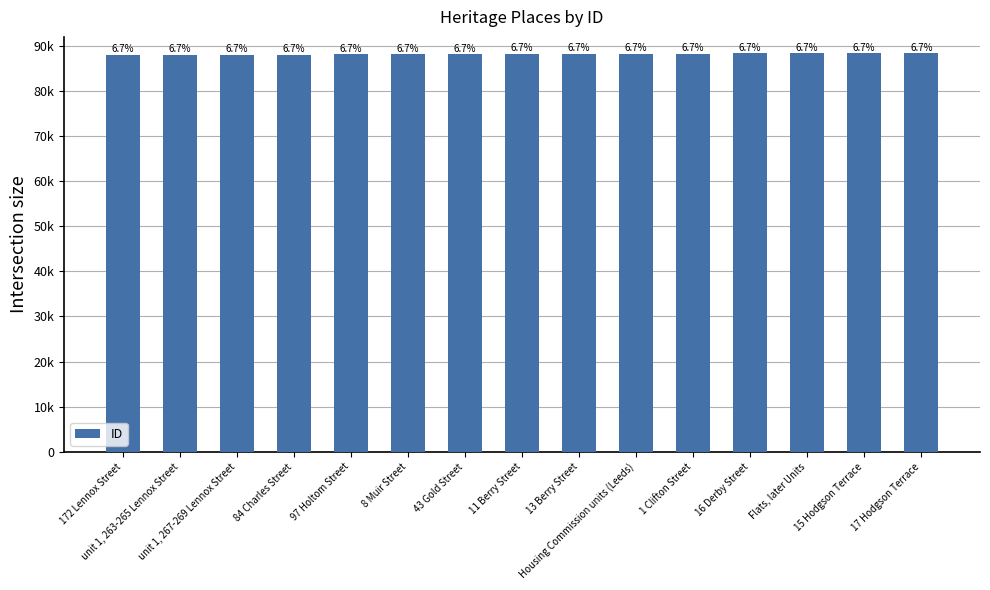

Does the chart contain any negative values?

No